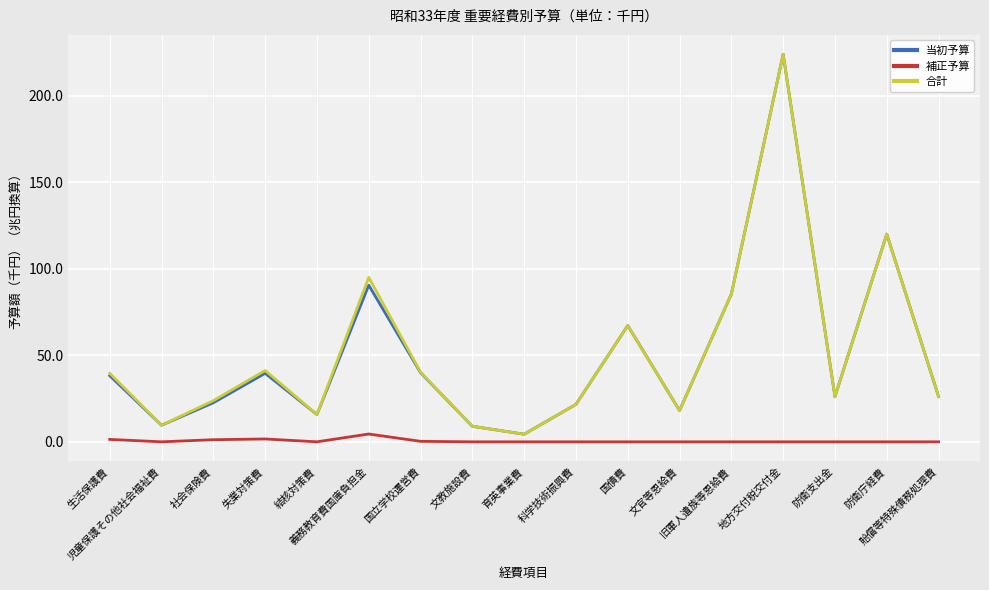

The 当初予算 series shows 64.5 at 失業対策費. True or false?

False